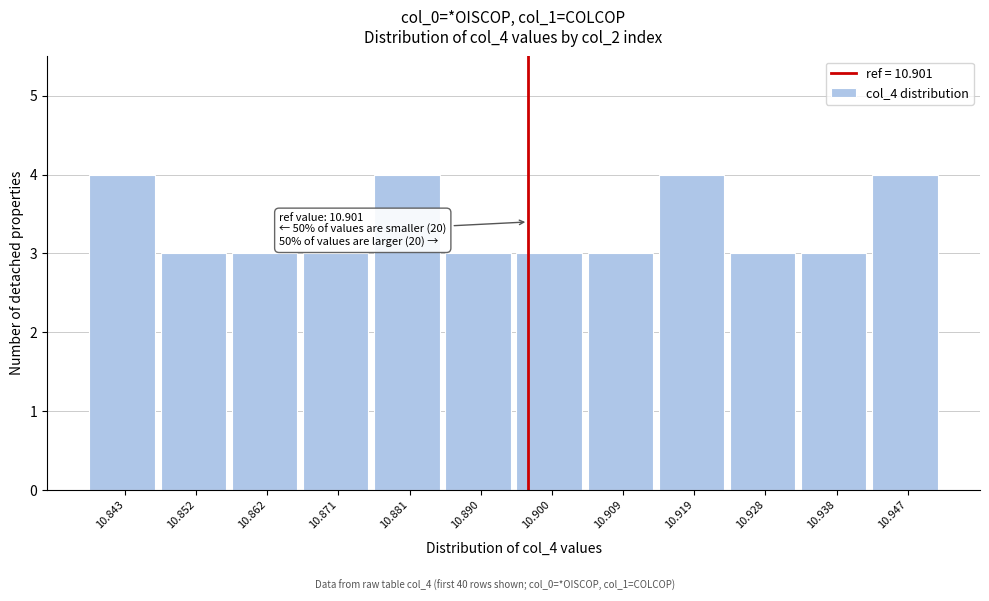

Reading left to right, extract all data points from this chart.

10.843=4	10.852=3	10.862=3	10.871=3	10.881=4	10.890=3	10.900=3	10.909=3	10.919=4	10.928=3	10.938=3	10.947=4